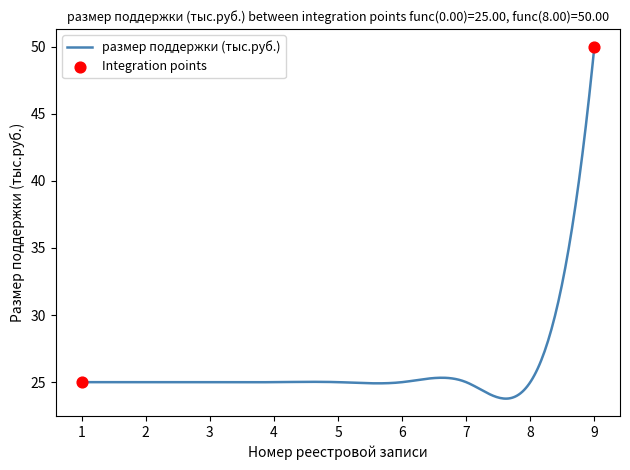

What is the minimum value shown in the chart?

23.8